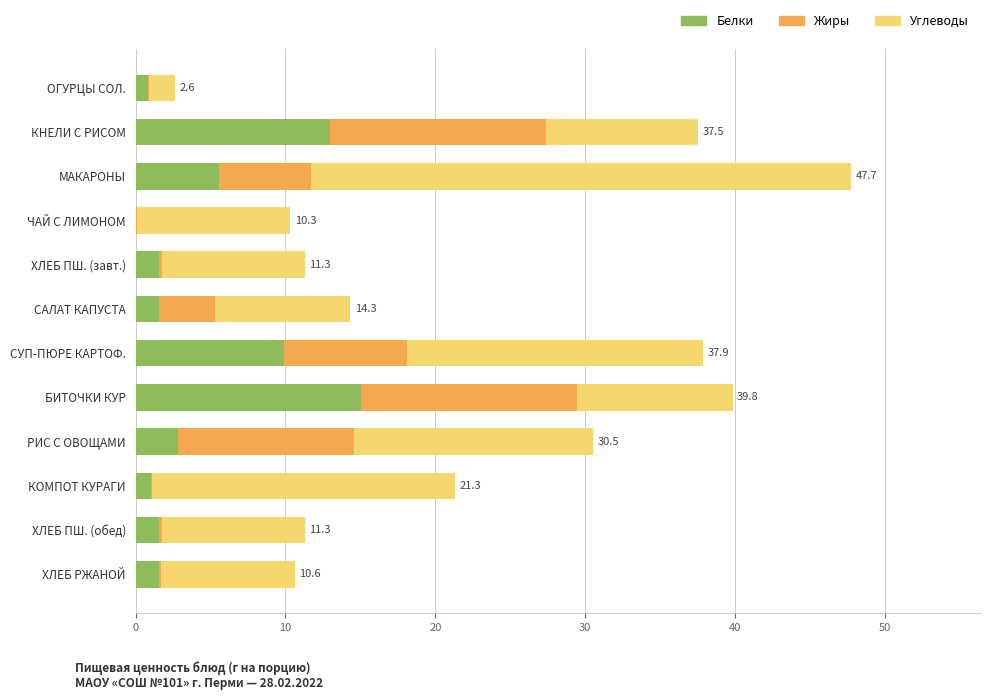

Which category has the highest value in the Белки series?

БИТОЧКИ КУР